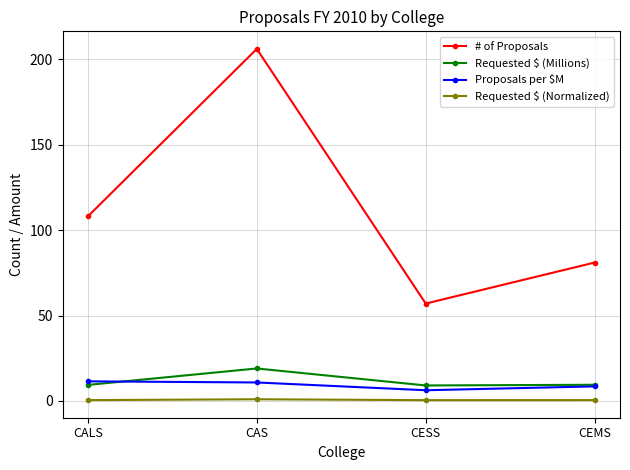

What is the label of the 3rd point from the right?

CAS